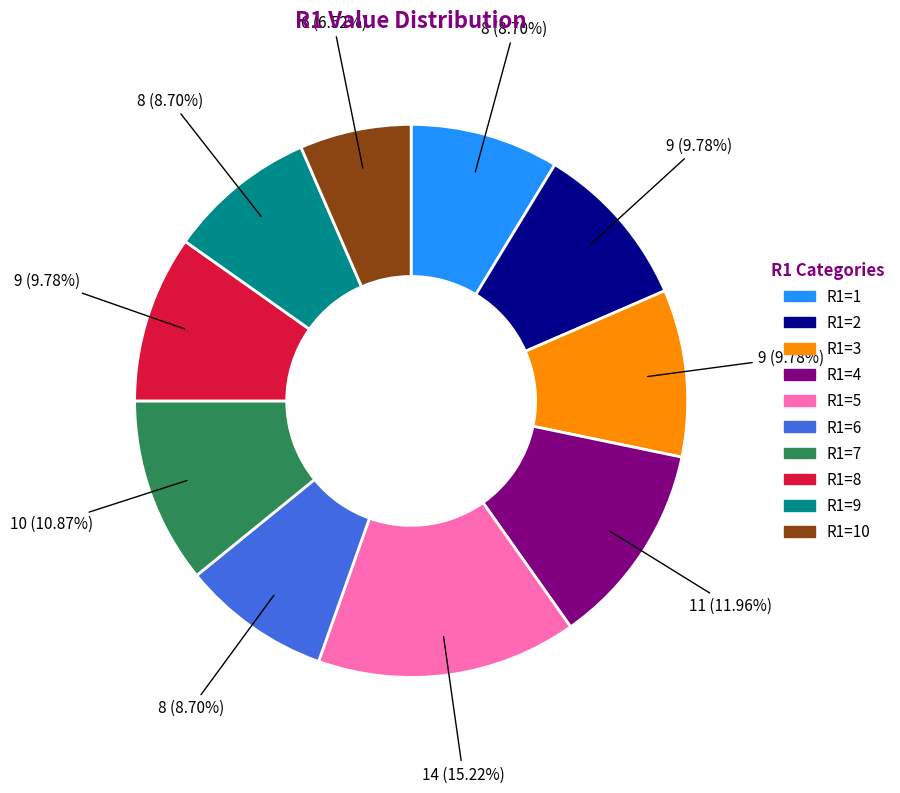

Is there a majority slice in this chart?

No